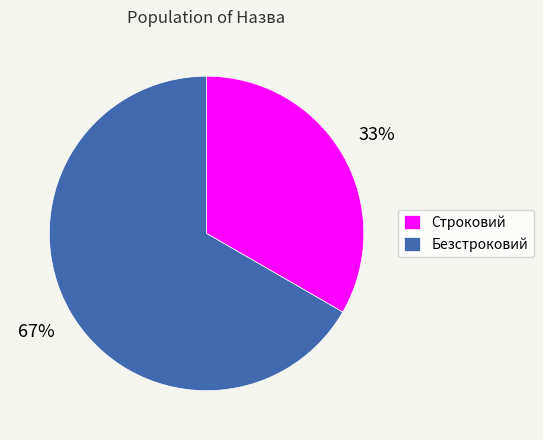

To the nearest percent, what is the combined percentage of Строковий and Безстроковий?

100%